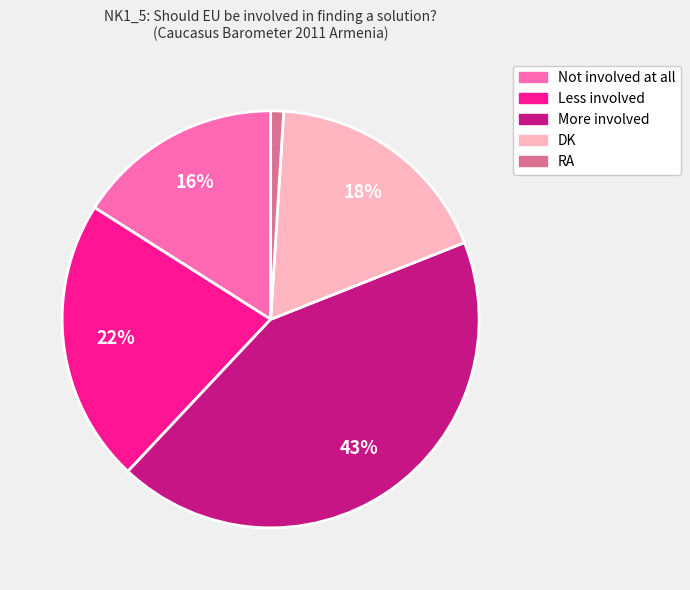

To the nearest percent, what is the combined percentage of Less involved and DK?

40%